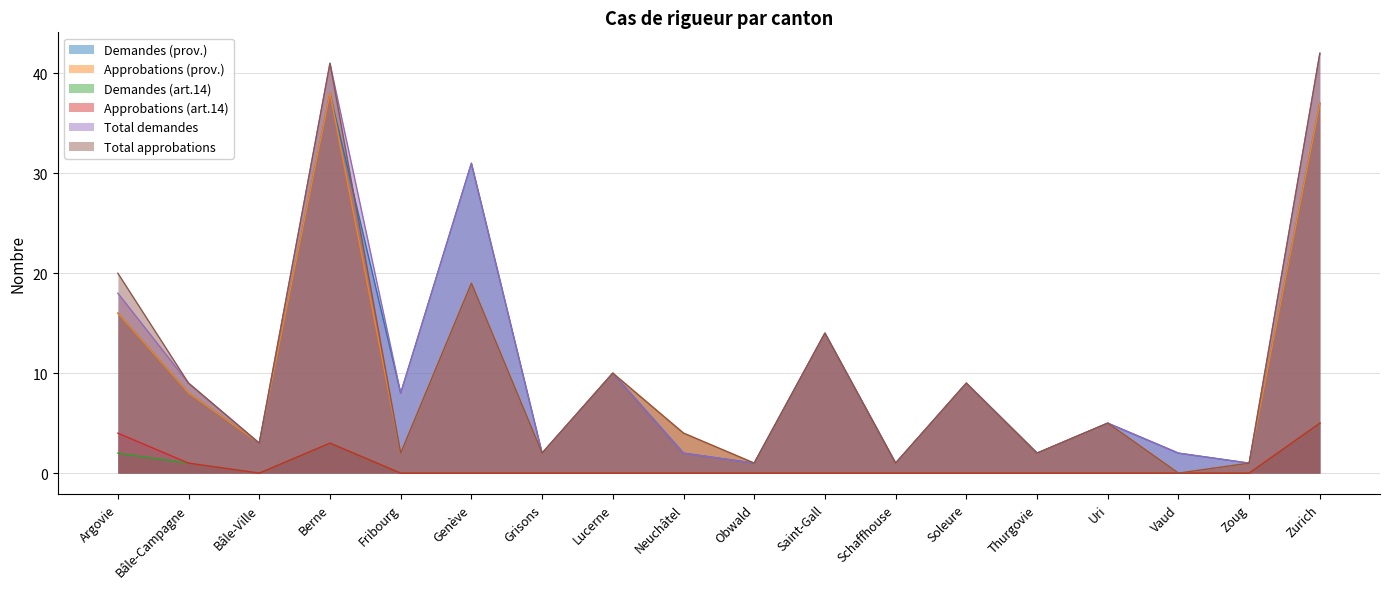

How many lines are shown in the chart?

6